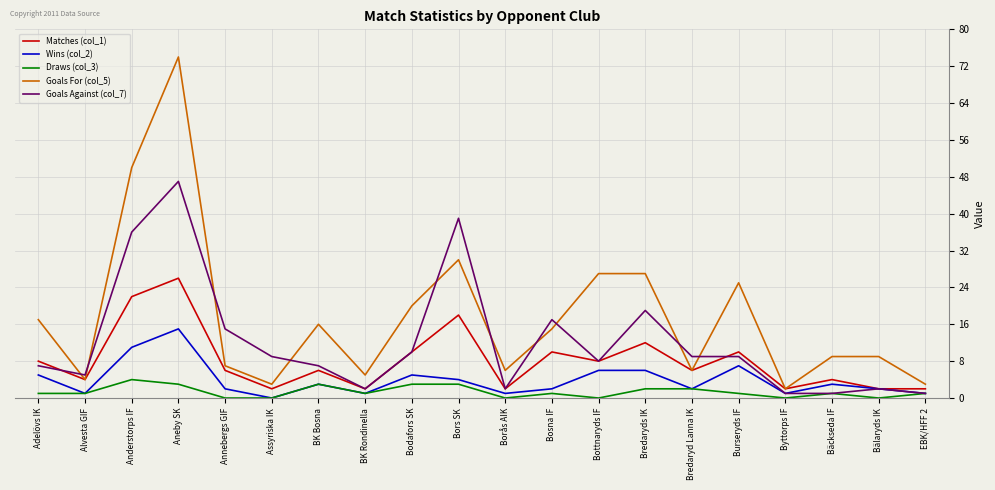

How many lines are shown in the chart?

5